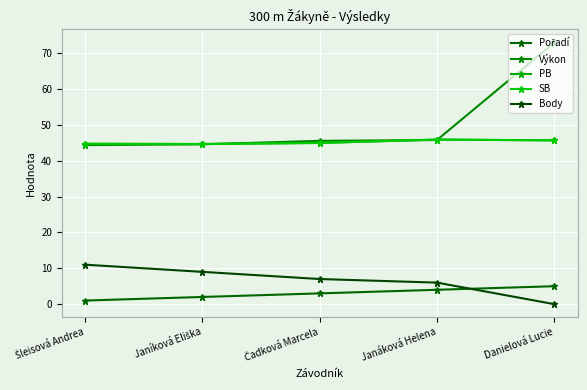

Is this an area chart (filled region under the line)?

No